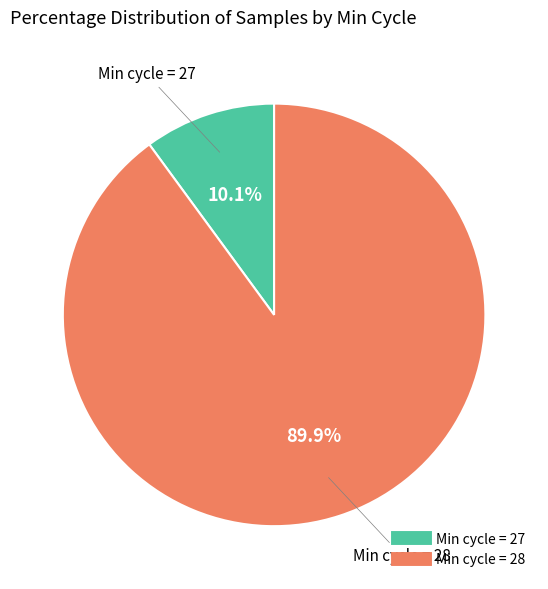

Is there a majority slice in this chart?

Yes